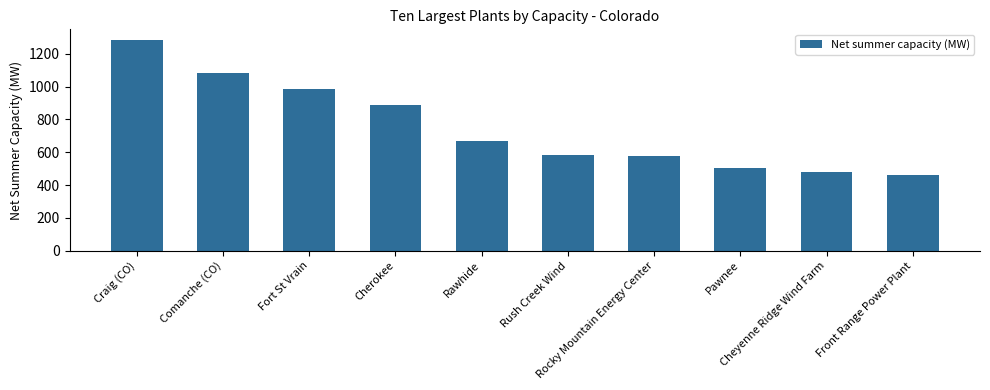

What is the maximum value shown in the chart?

1285.0